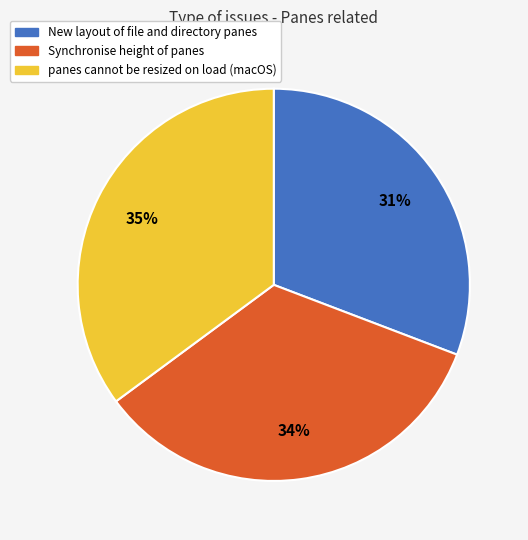

Rank the categories by value from highest to lowest.

panes cannot be resized on load (macOS), Synchronise height of panes, New layout of file and directory panes